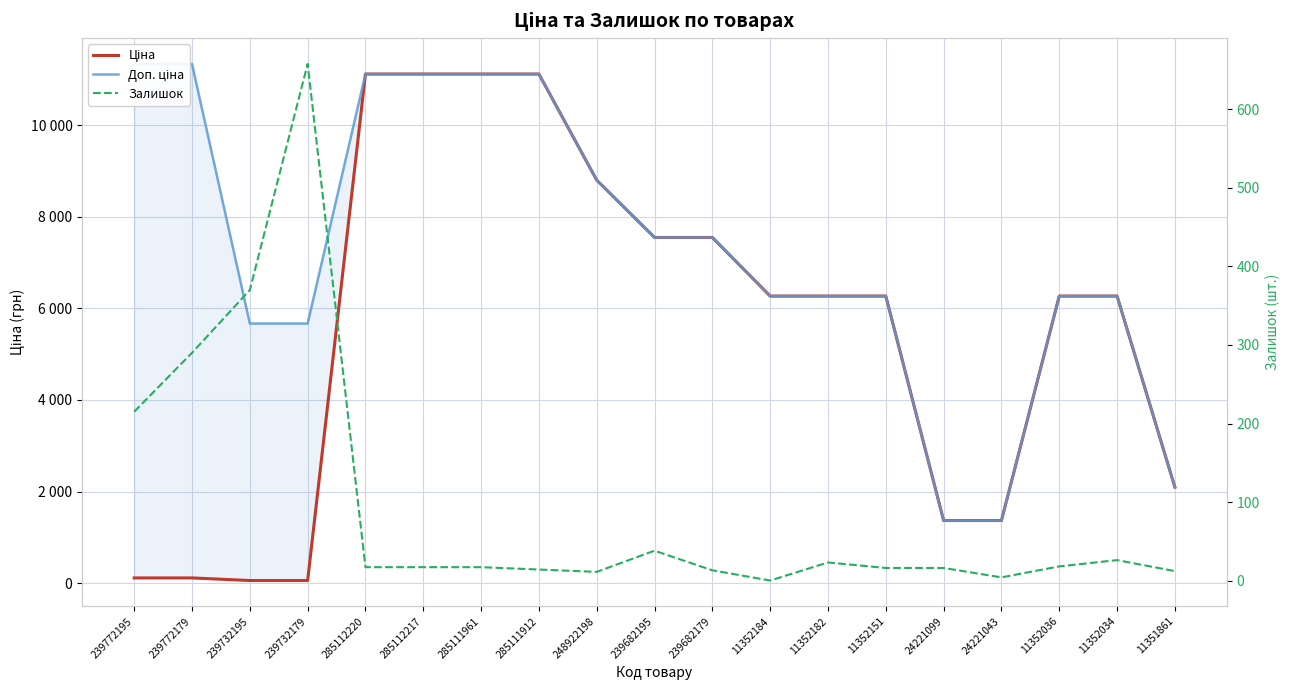

Is the value of Залишок at 239772179 greater than the value of Ціна at 11352182?

No